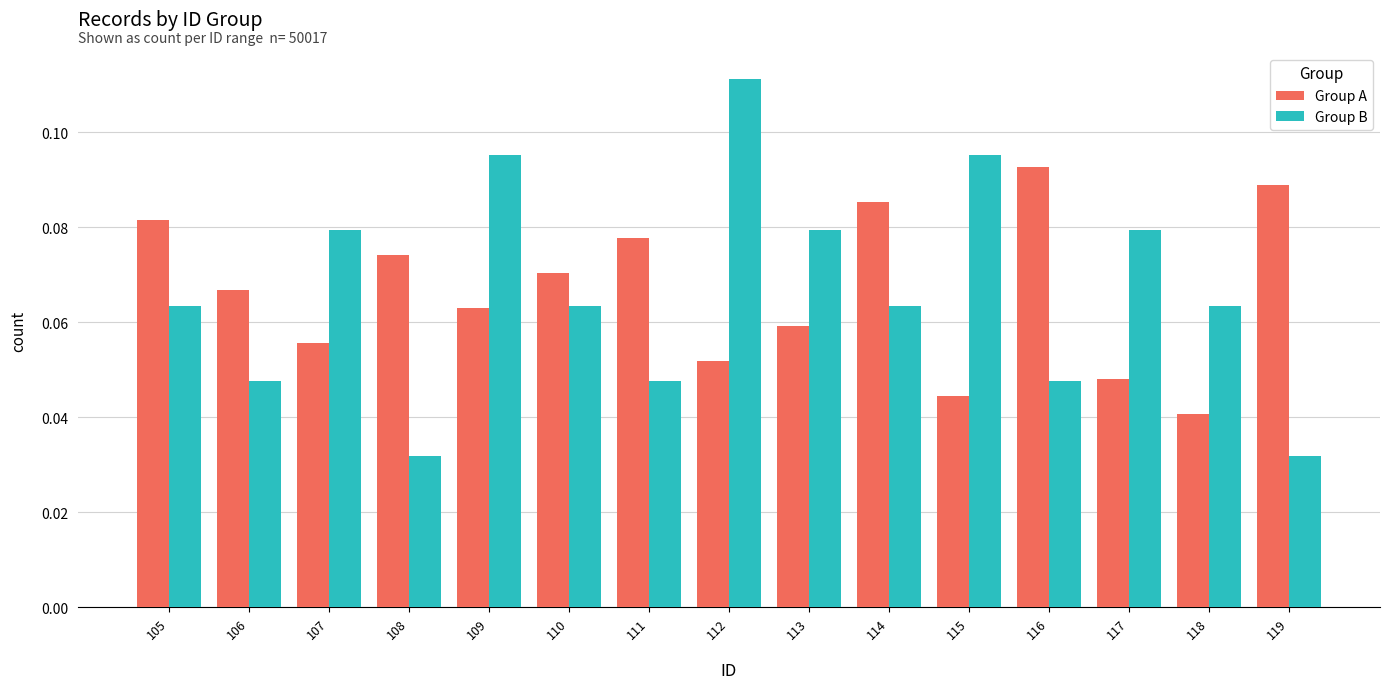

True or false: Group A has a value of 0.1 at 115.

False